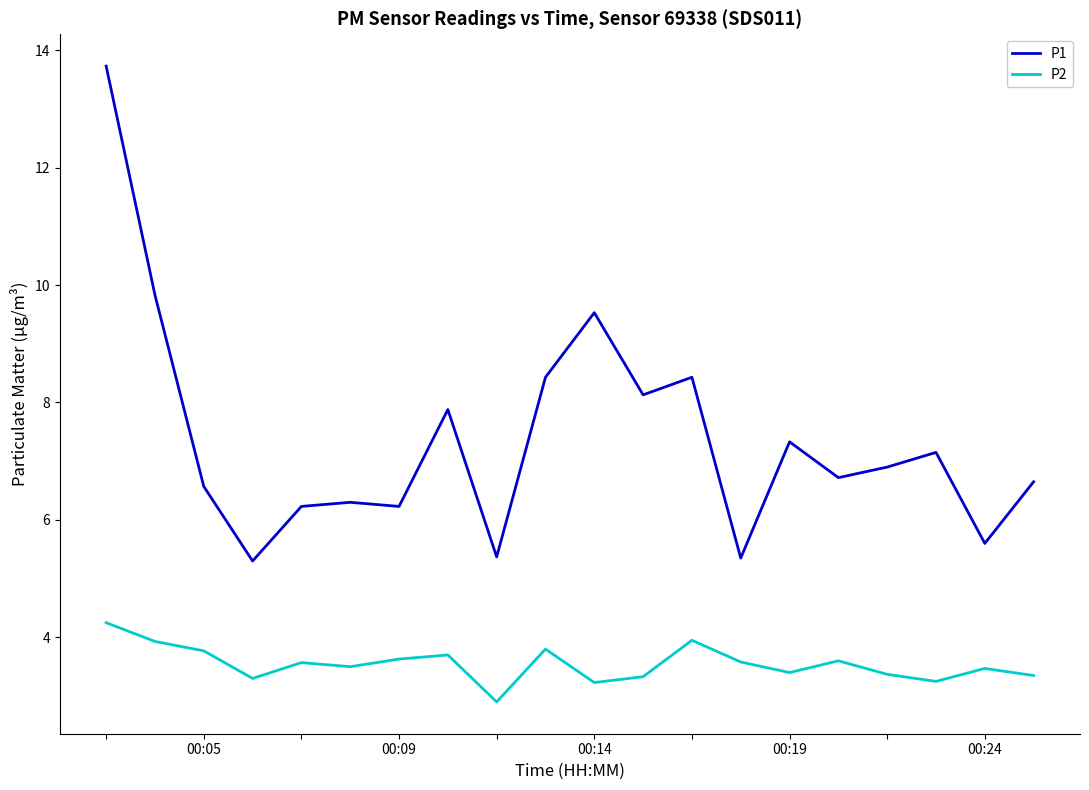

Rank the series by their average value, from lowest to highest.

P2, P1